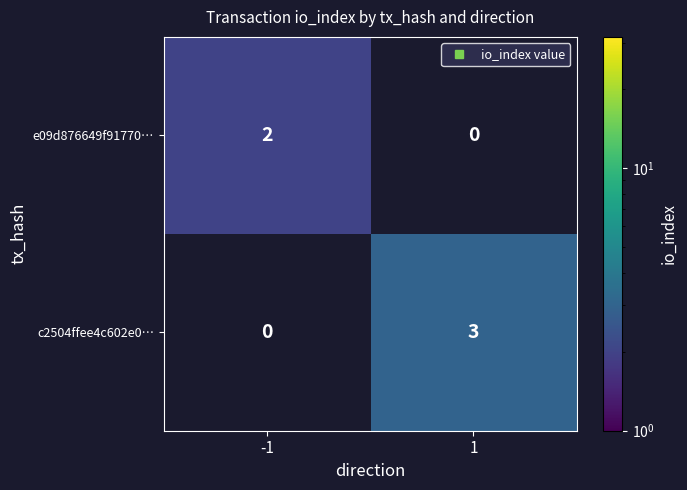

How many distinct data groups are displayed?

2